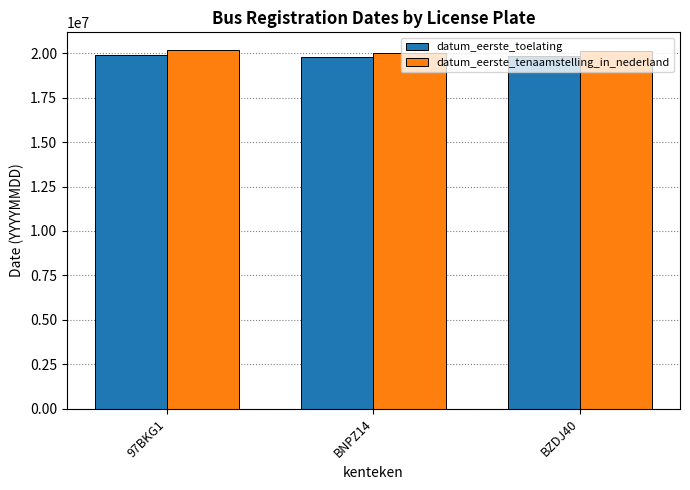

List the series in order of their overall mean, highest first.

datum_eerste_tenaamstelling_in_nederland, datum_eerste_toelating